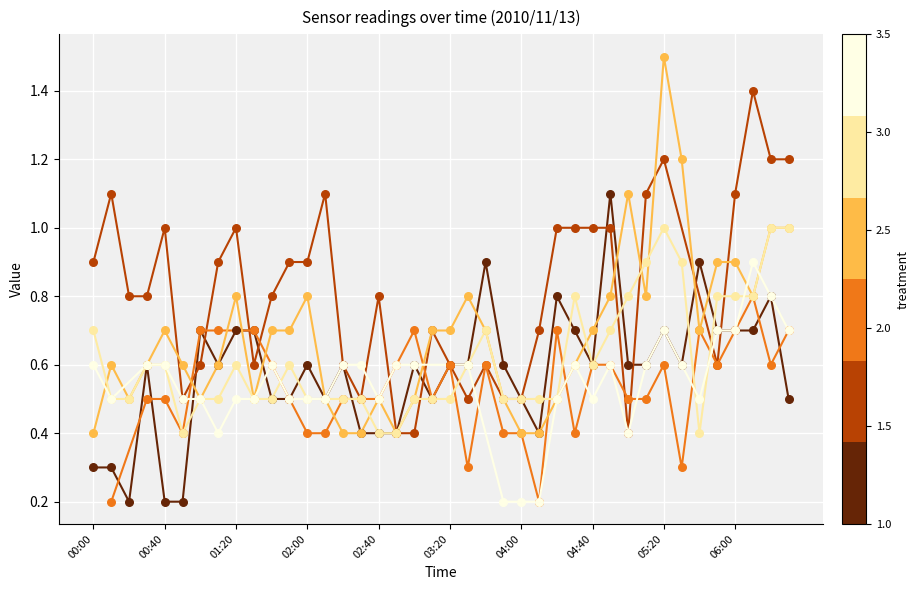

Is the value of col_3 (0.575) at 2010/11/13 05:30 greater than the value of col_2 (0.478) at 2010/11/13 00:30?

Yes